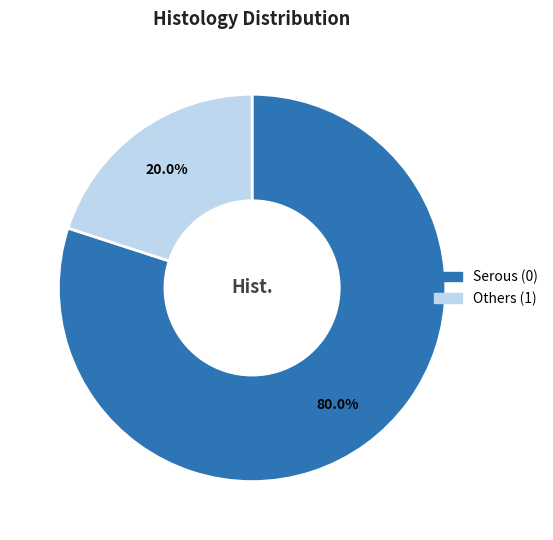

Which slice is the largest?

Serous (0)